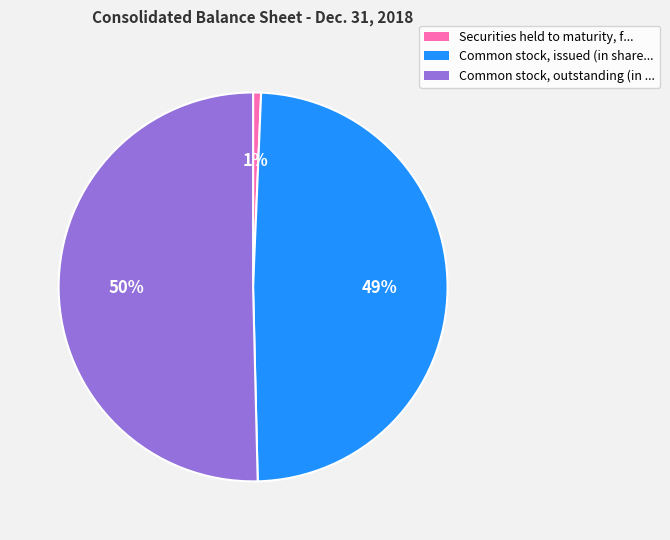

True or false: Common stock, issued (in share... accounts for 49% of the total.

True